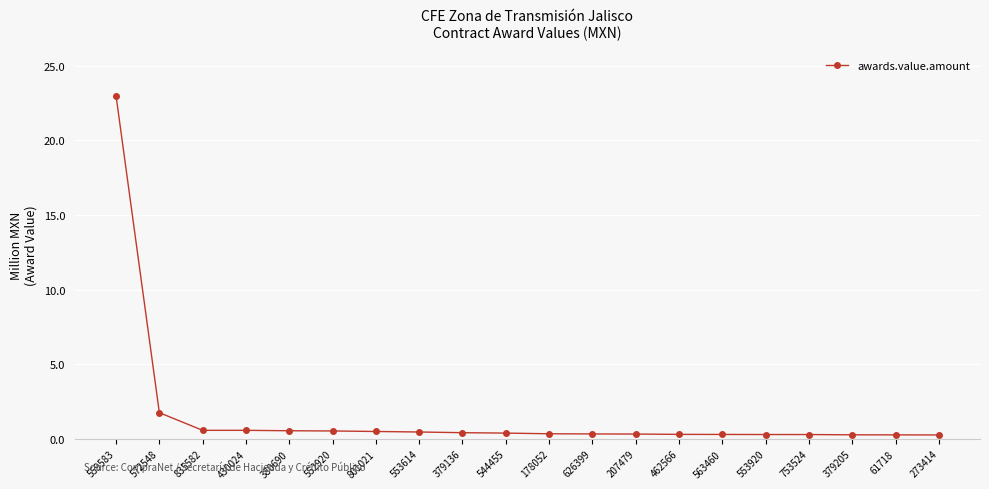

What is the maximum value shown in the chart?

23.0